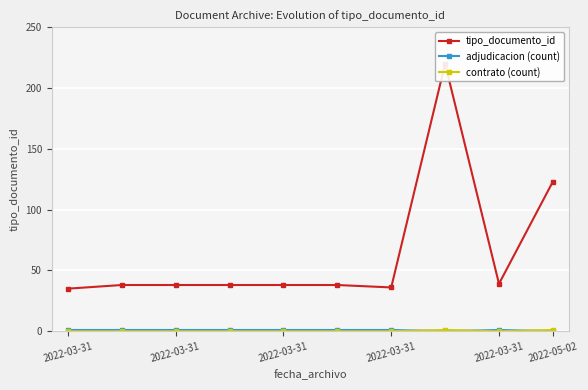

The tipo_documento_id series shows 14 at 2022-03-31. True or false?

False